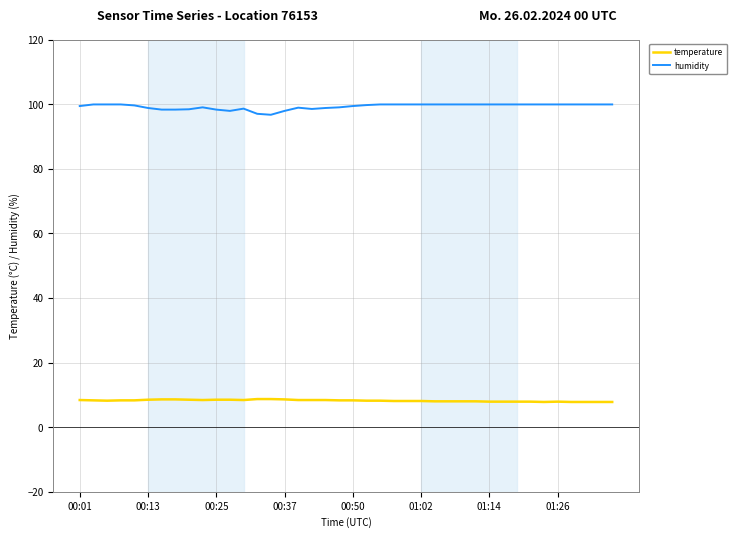

What are all the series names shown in the legend?

temperature, humidity